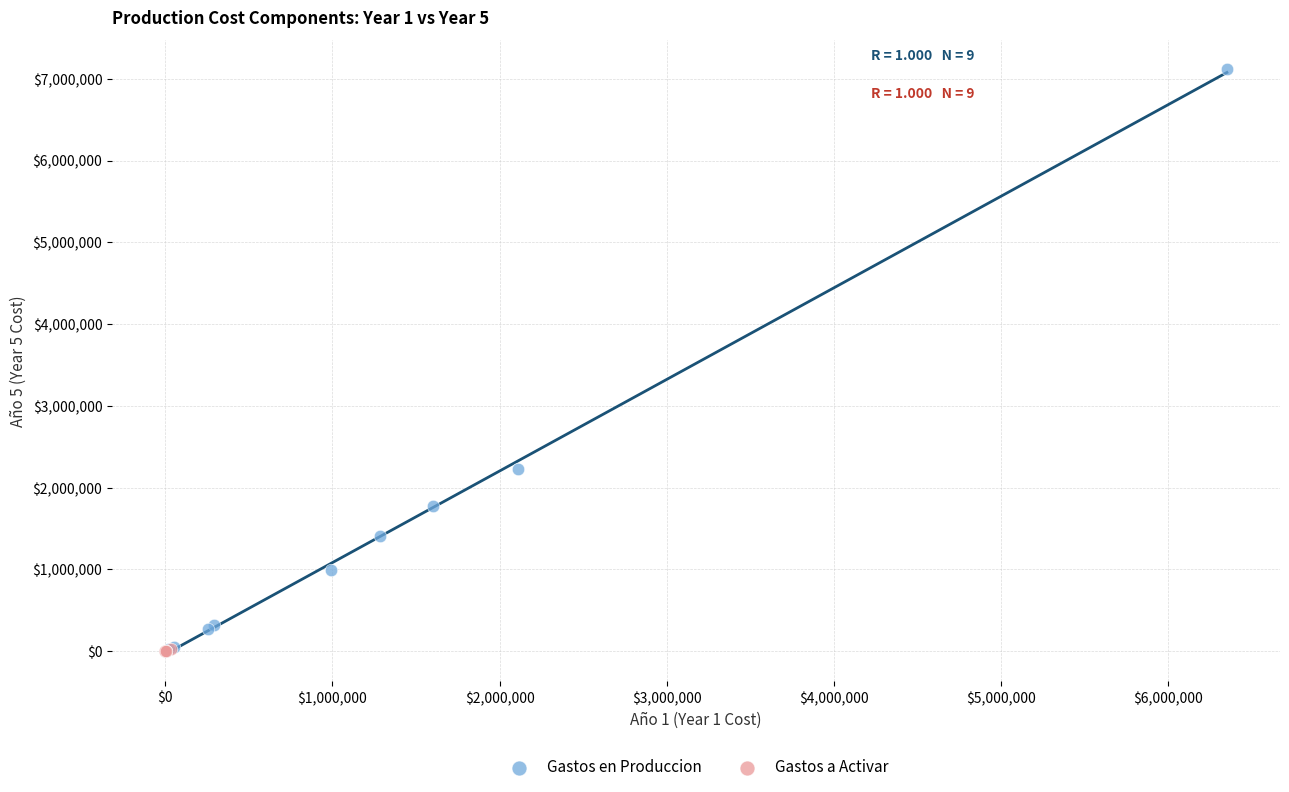

Which series has the widest spread of Y values?

Gastos en Produccion